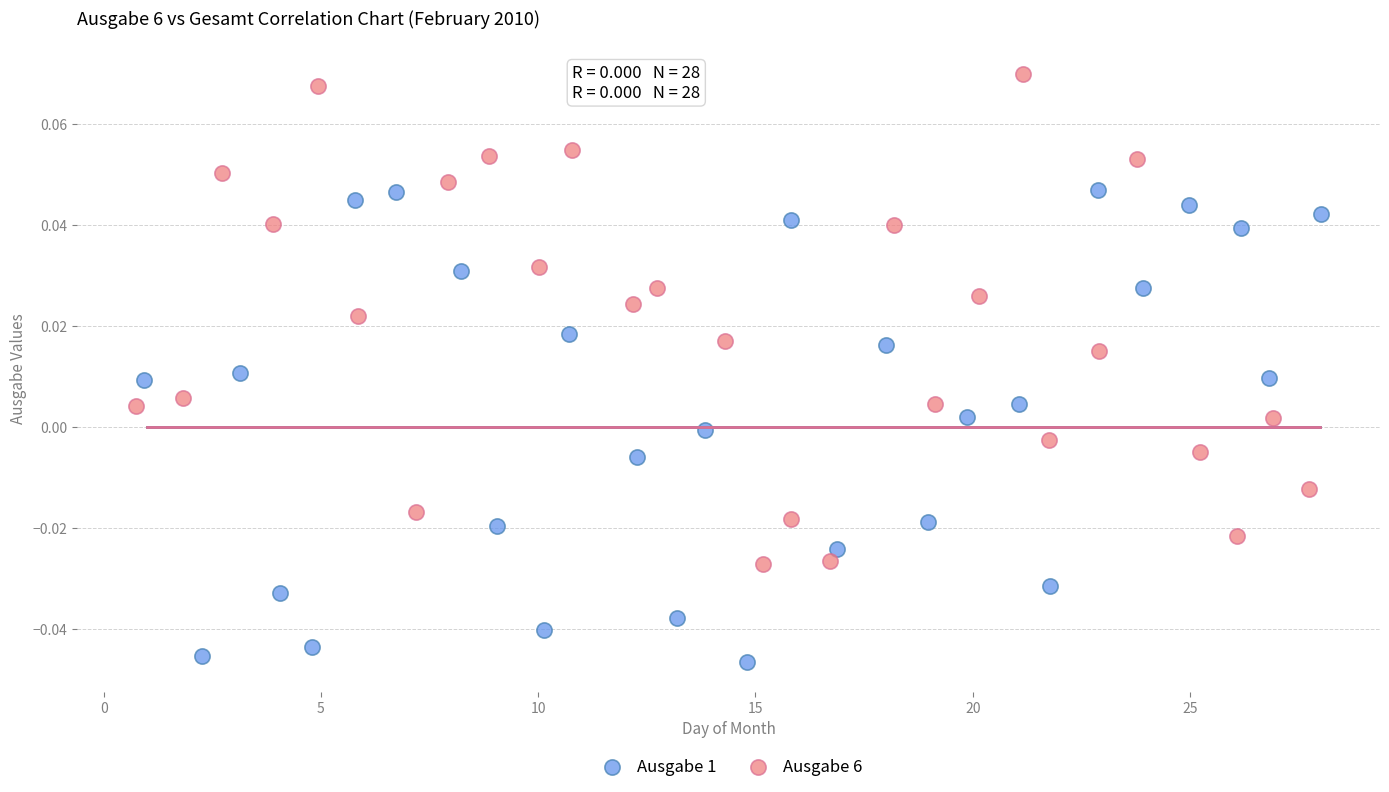

Which series contains the lowest Y value?

Ausgabe 1